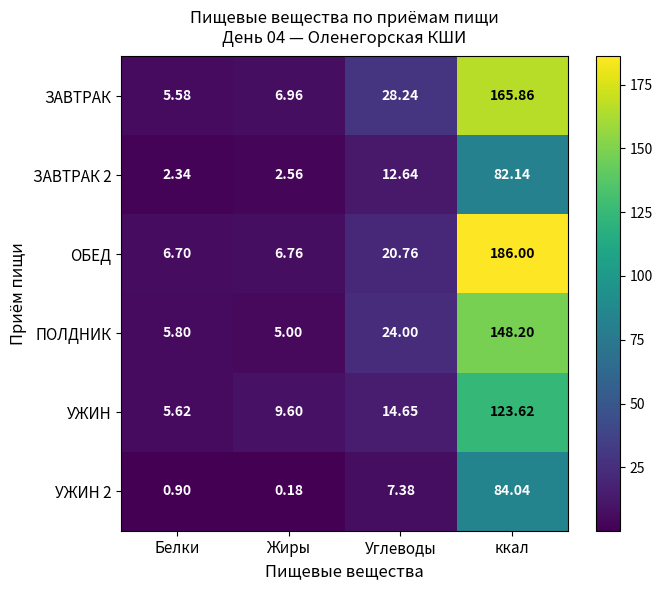

At which category does the chart reach its minimum across all series?

Жиры